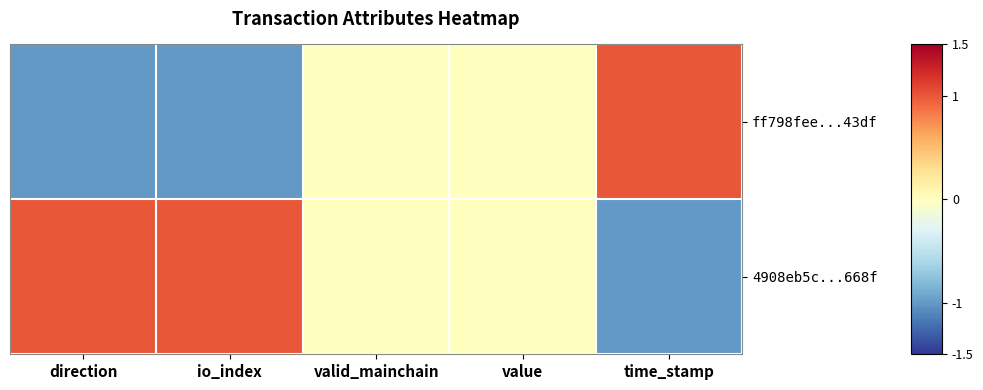

List the series in order of their overall mean, highest first.

4908eb5c...668f, ff798fee...43df